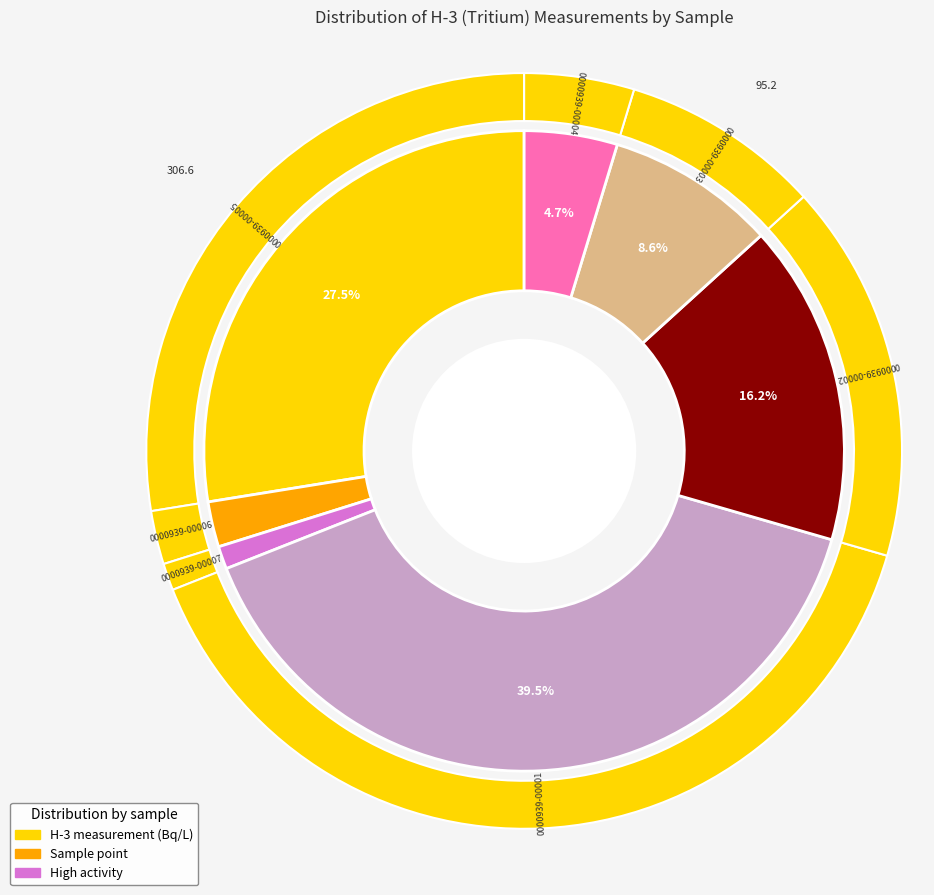

To the nearest percent, what portion does 0000939-00002 represent?

16%